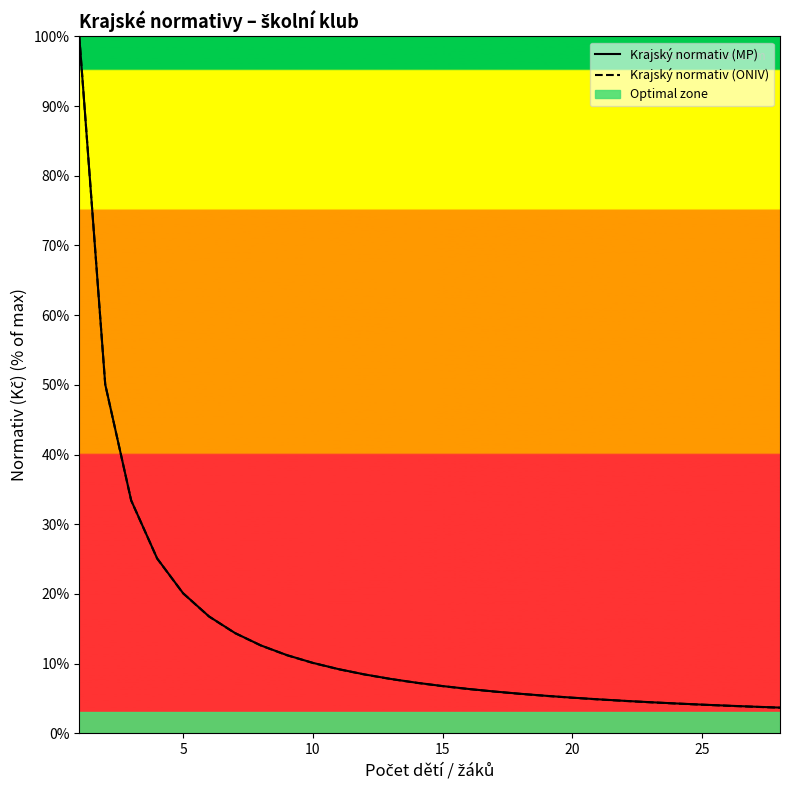

What is the minimum value for Krajský normativ (ONIV)?

3.7